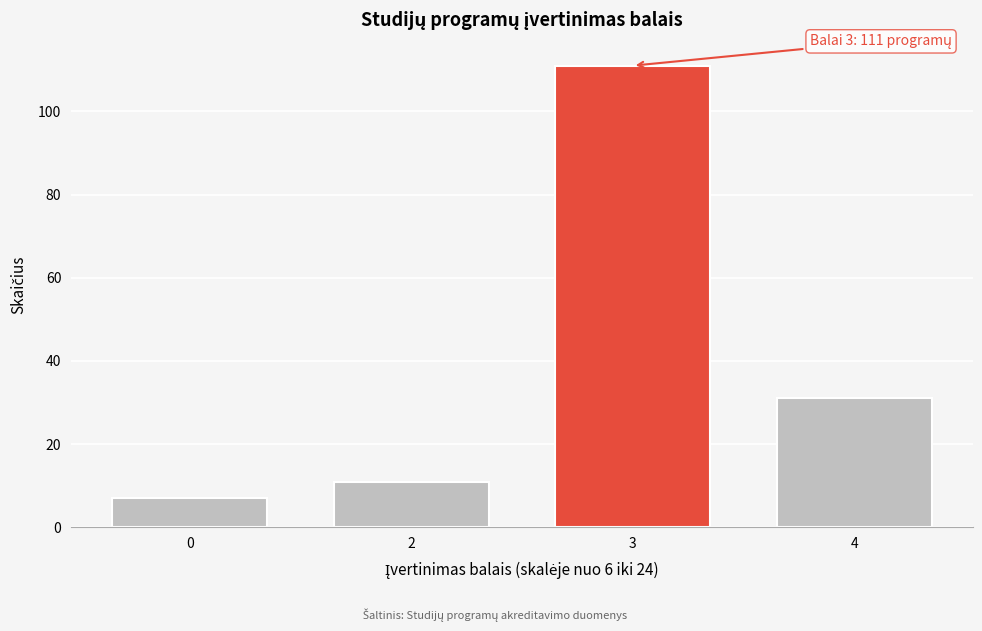

Reading right to left, extract all data points from this chart.

4=31	3=111	2=11	0=7